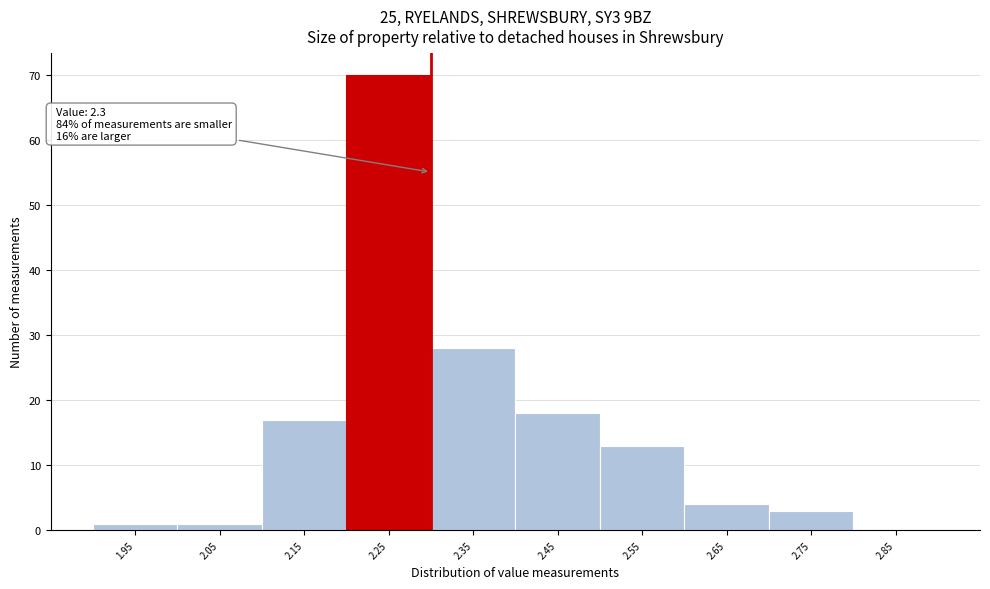

Which range on the x-axis has the tallest bar?

2.2 to 2.3